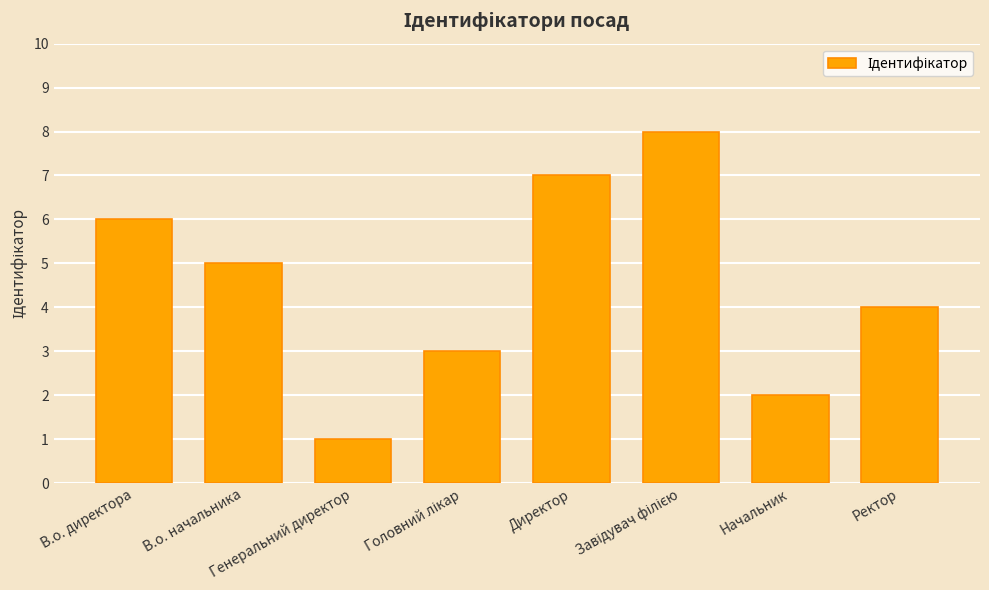

At which category does the chart reach its minimum across all series?

Генеральний директор